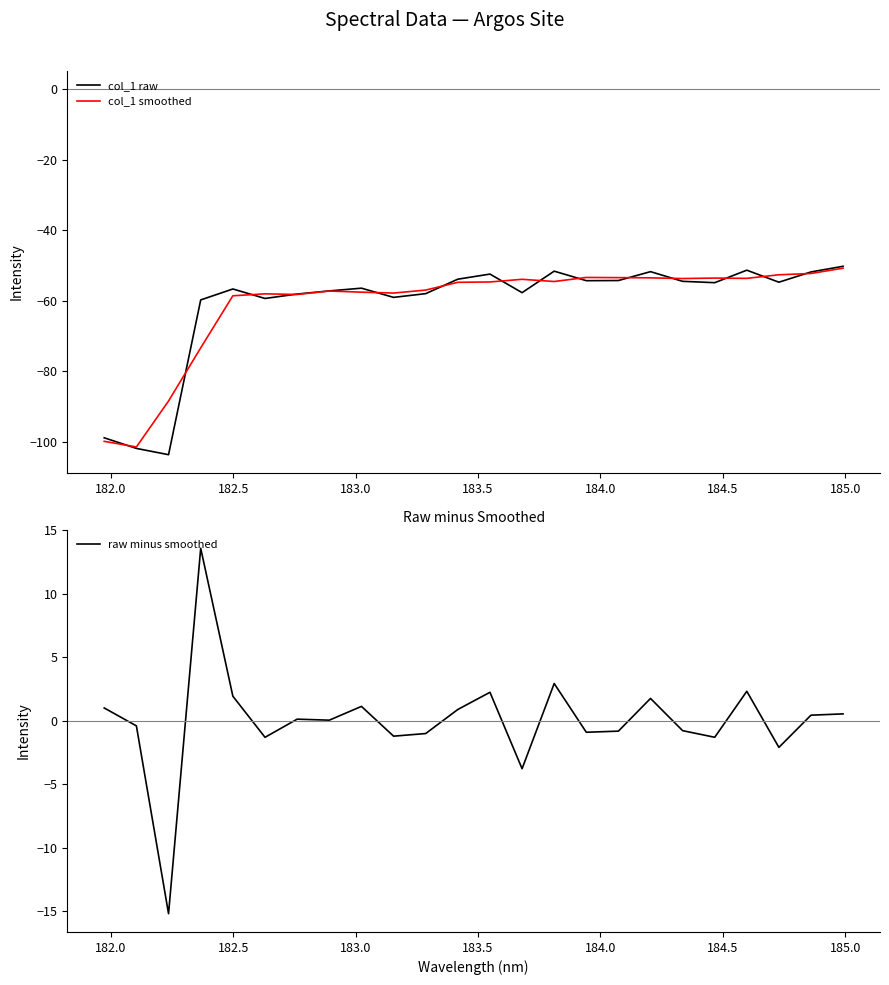

What is the lowest value of the col_1 smoothed series?

-101.4